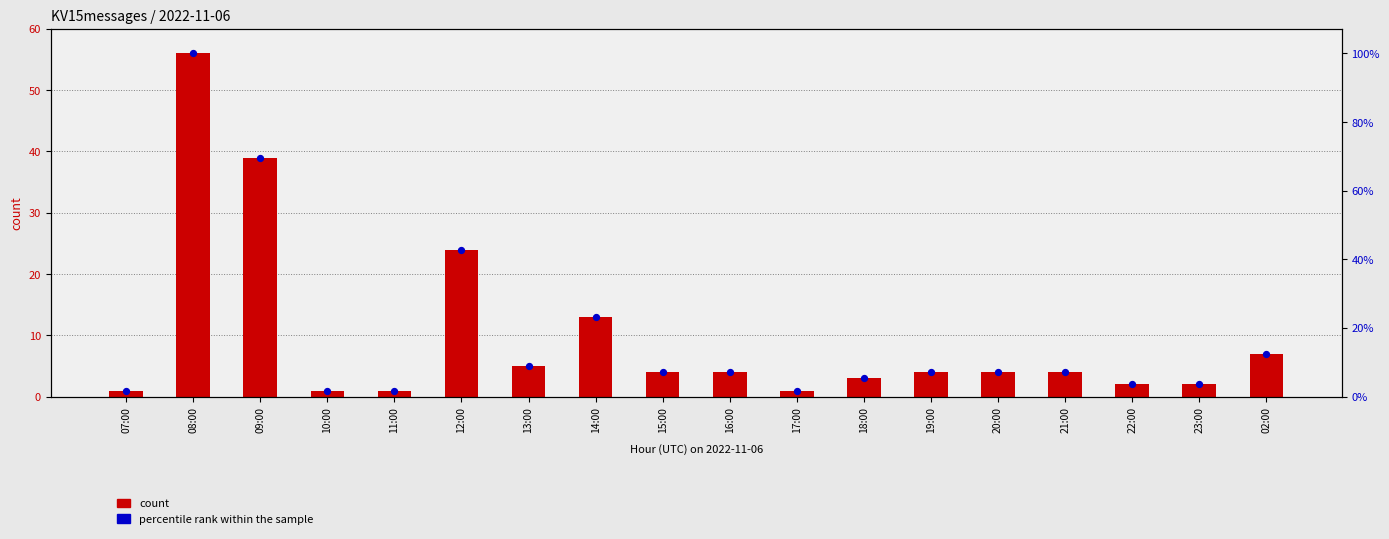

Which series has the largest Y range (max minus min)?

percentile rank within the sample